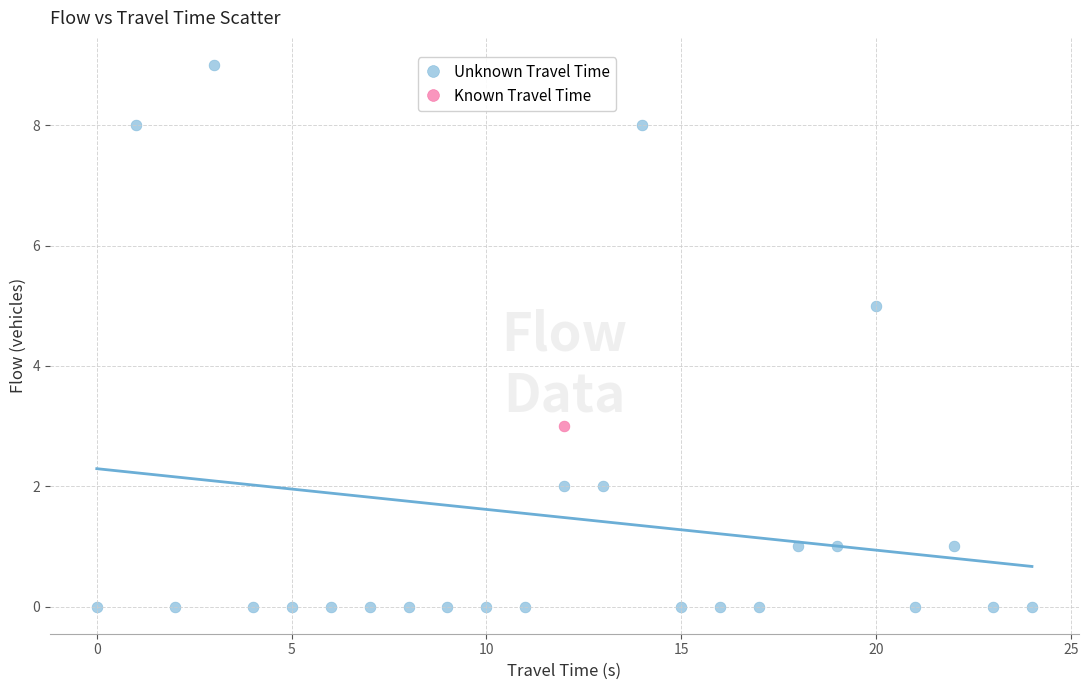

What are all the series names shown in the legend?

Unknown Travel Time, Known Travel Time